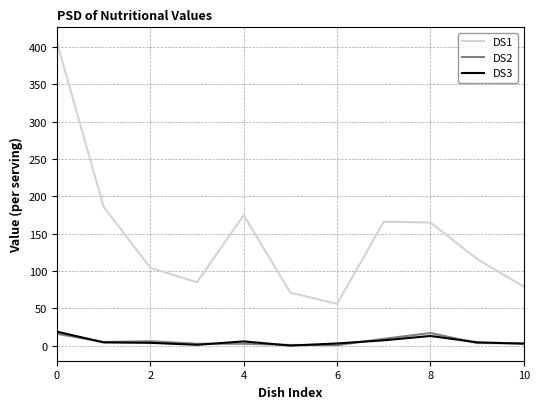

Count the number of categories in the chart.

11